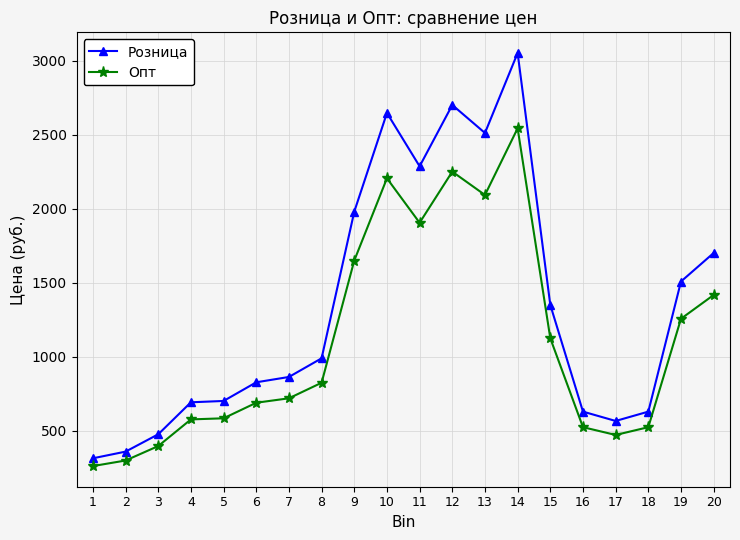

Is the value of Розница at 19 greater than the value of Опт at 19?

Yes